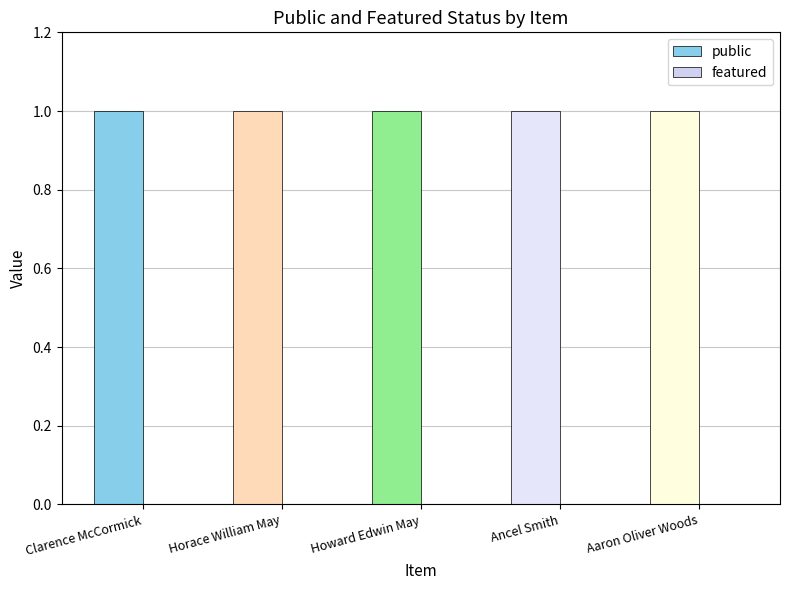

Reading left to right, list all the values displayed in this chart.

public: 1	1	1	1	1
featured: 0	0	0	0	0